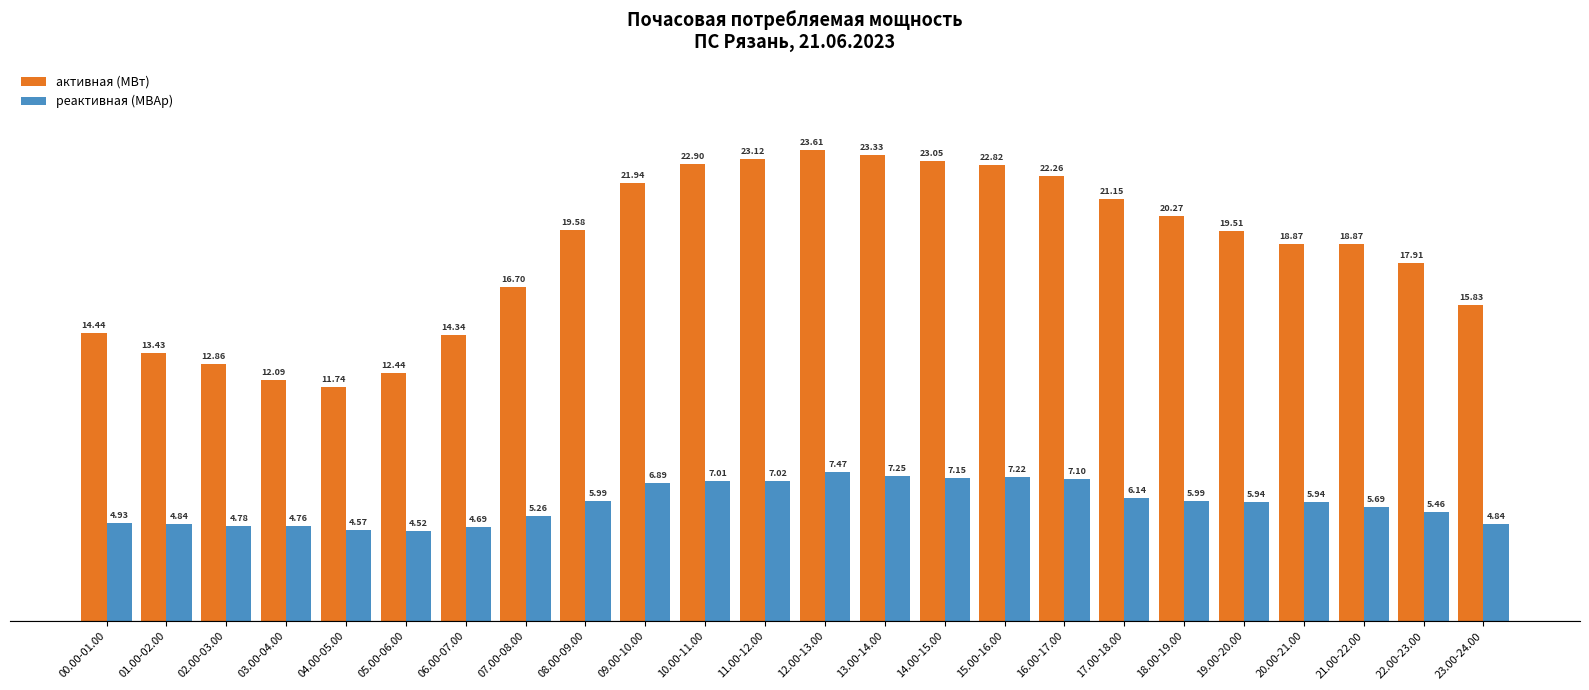

Which series has the largest total across all categories?

активная (МВт)